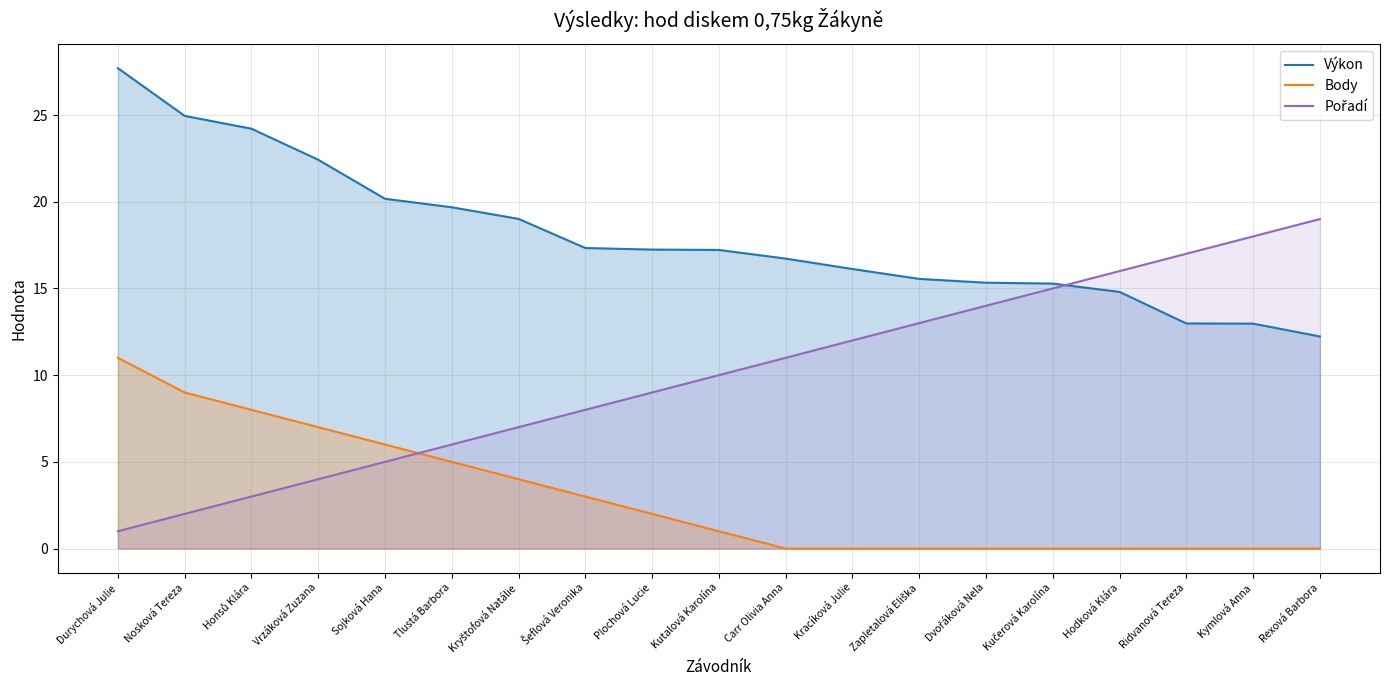

Which series has the largest range (max minus min)?

Pořadí